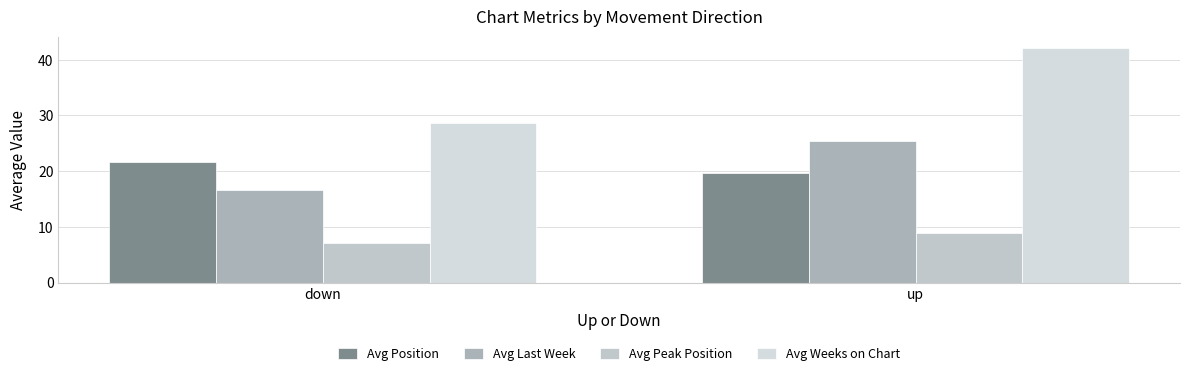

List the series in order of their peak value, lowest first.

Avg Peak Position, Avg Position, Avg Last Week, Avg Weeks on Chart